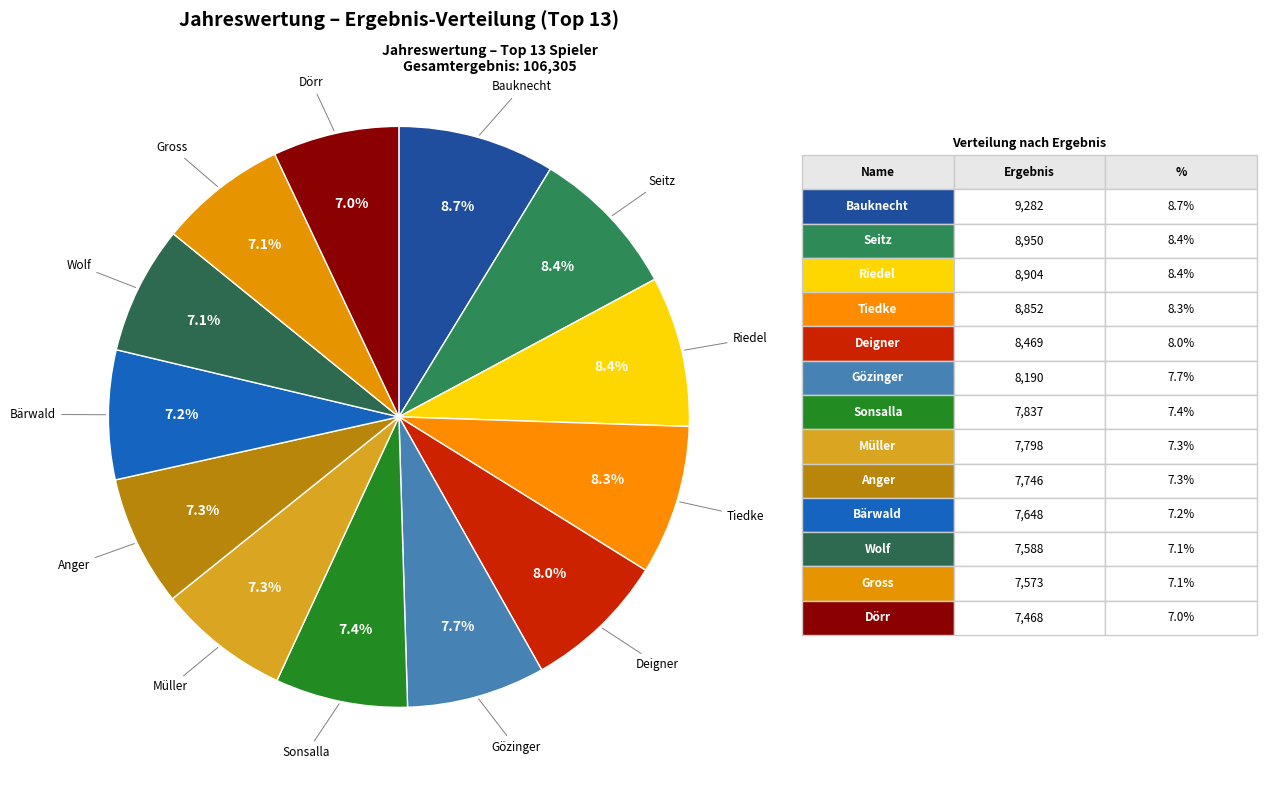

What is the smallest slice in the pie chart?

Dörr